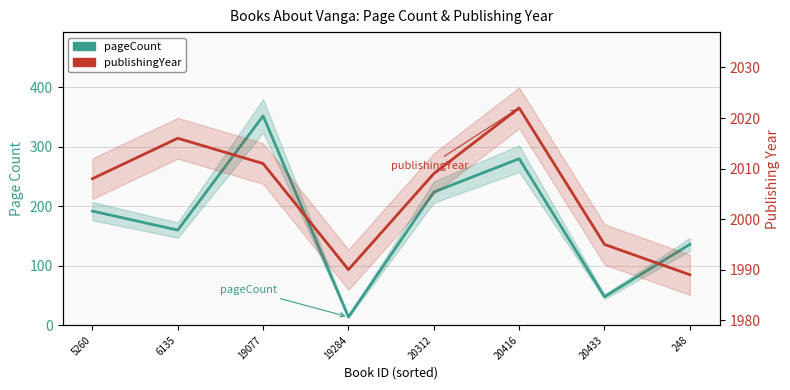

Reading left to right, what are all the values shown in this chart?

pageCount: 5260=192	6135=160	19077=352	19284=14	20312=224	20416=280	20433=48	248=136
publishingYear: 5260=2008	6135=2016	19077=2011	19284=1990	20312=2009	20416=2022	20433=1995	248=1989